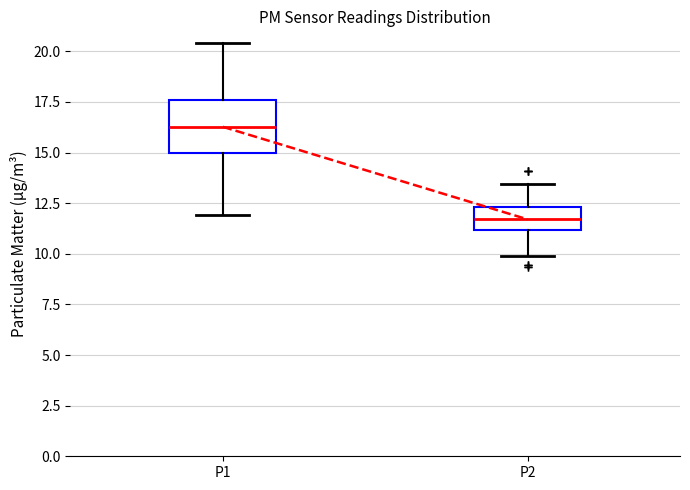

Where does the upper whisker of the box for P2 end on the y-axis? The values are not printed on the chart, so give them approximately, as read against the axis.

13.5